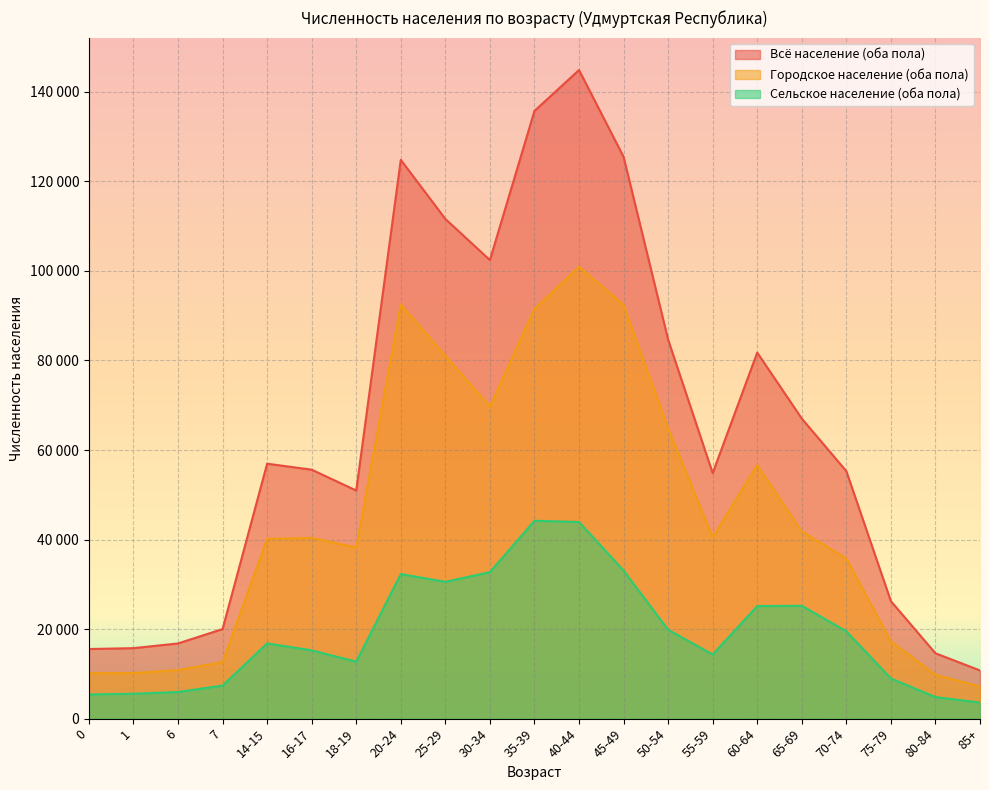

At which category is the sum across all series the highest?

40-44